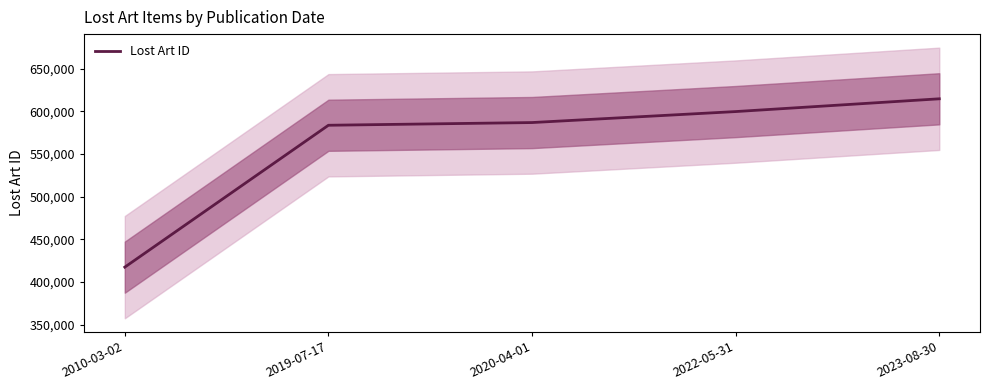

The value at 2022-05-31 is 599800. True or false?

True